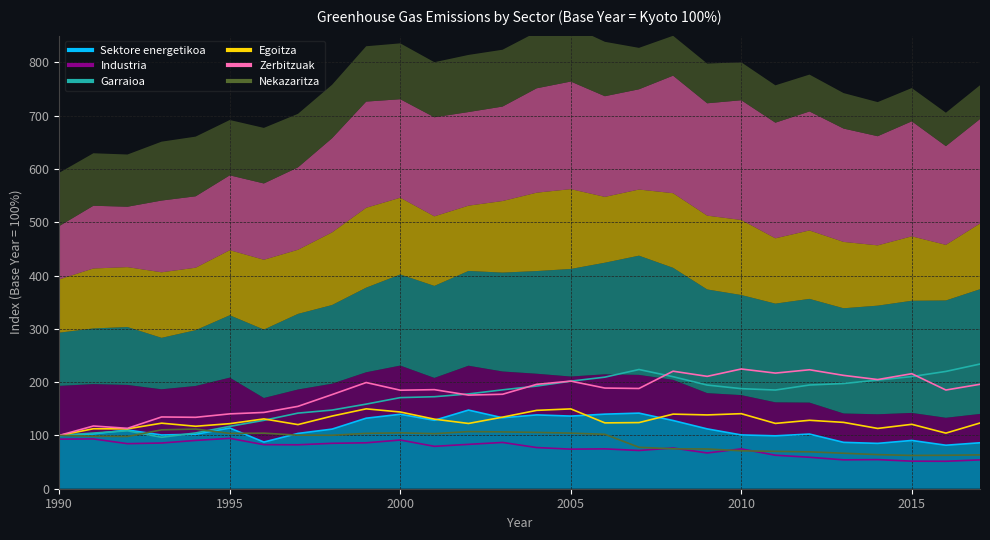

Count the number of data series in this chart.

6